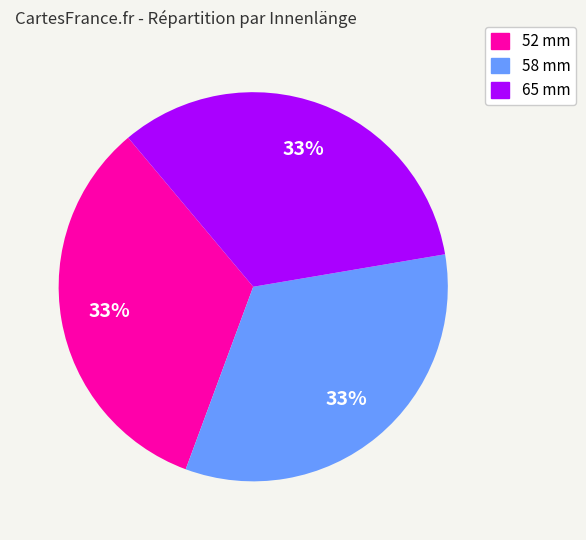

Count the number of slices in the pie.

3